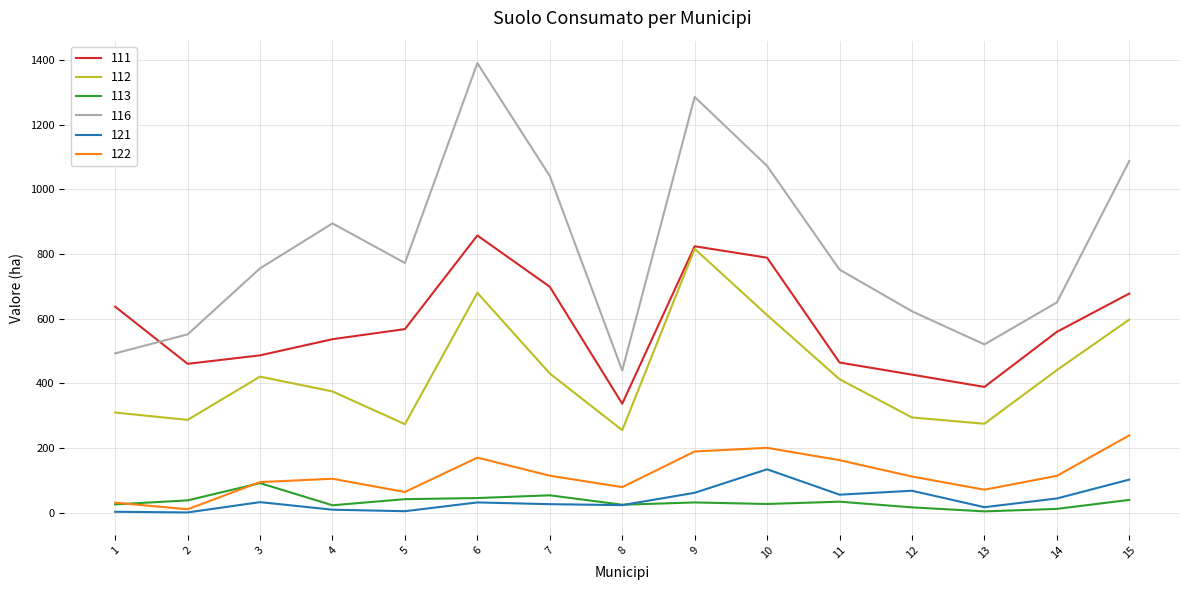

At which category does the chart reach its peak across all series?

6